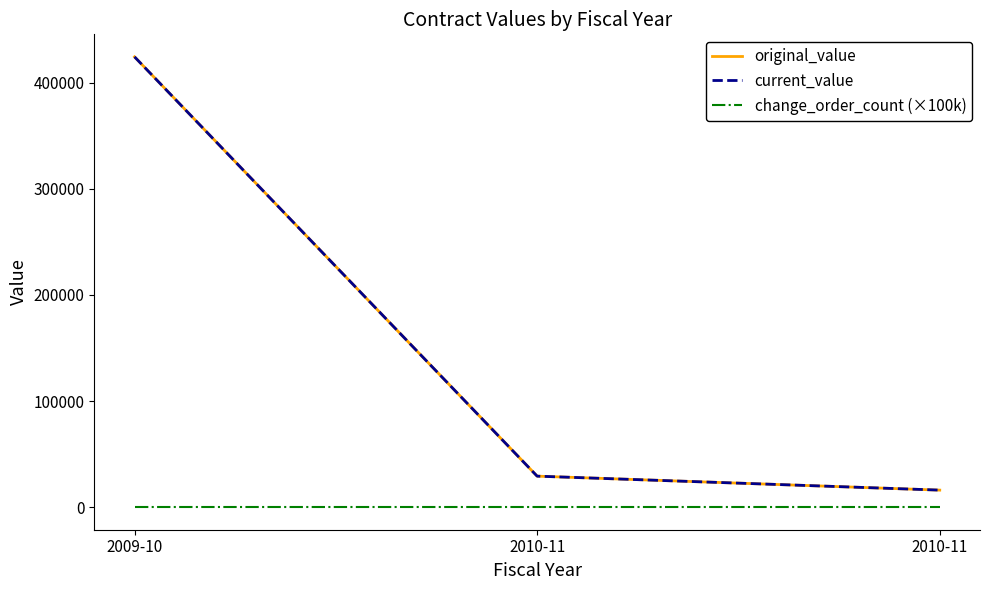

At which category does the chart reach its minimum across all series?

2009-10